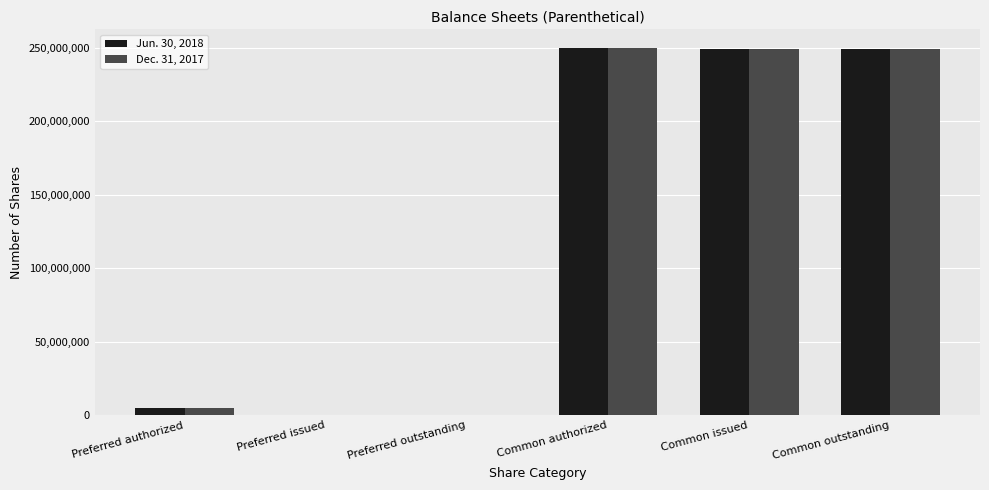

The value of Jun. 30, 2018 at Preferred issued is 131322993. True or false?

False